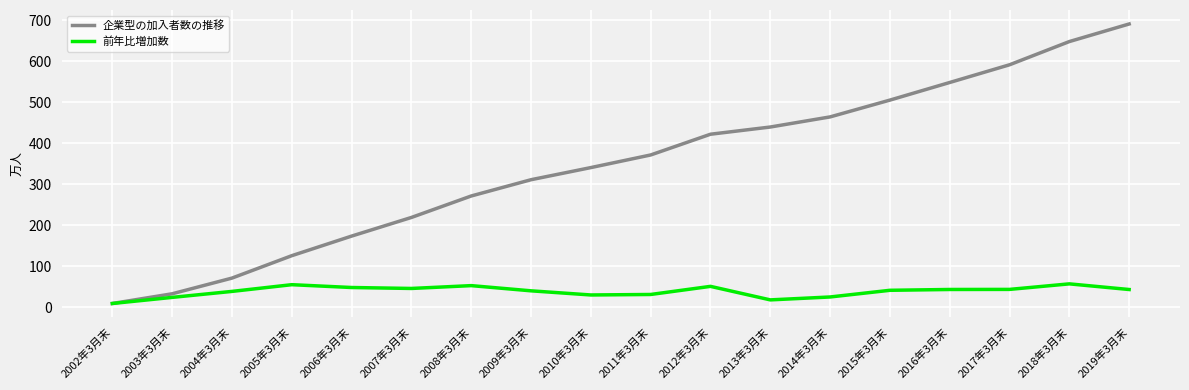

Which series has the largest range (max minus min)?

企業型の加入者数の推移